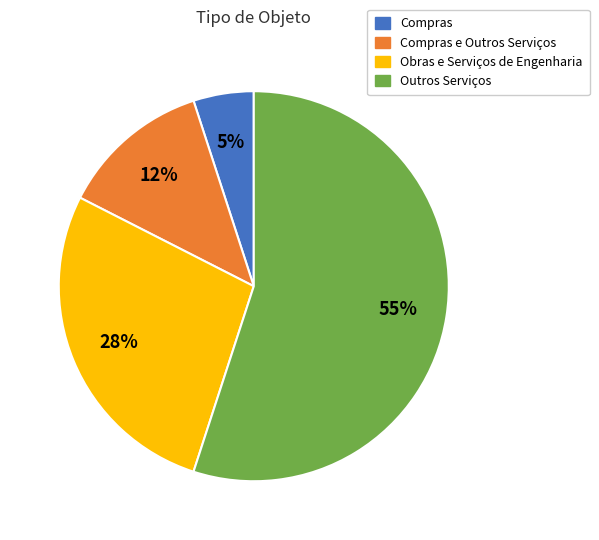

Does any single category account for the majority?

Yes